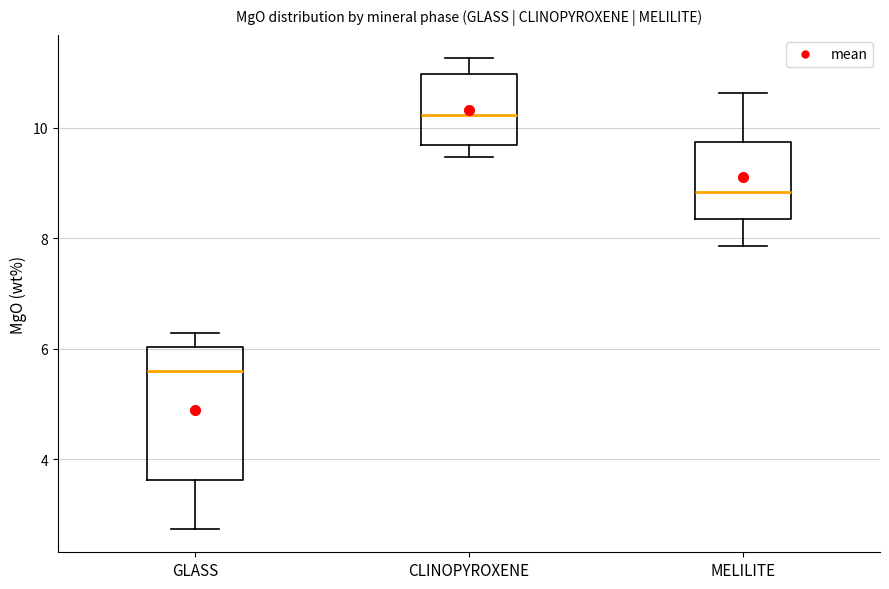

Where does the lower whisker of the box for GLASS end on the y-axis? The values are not printed on the chart, so give them approximately, as read against the axis.

2.8